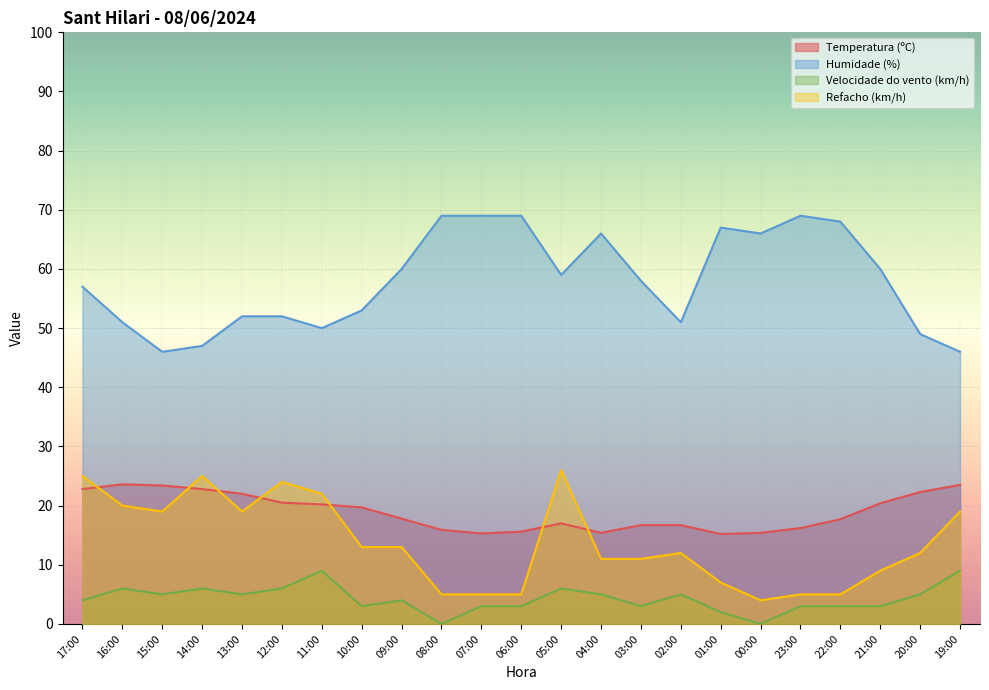

Where does the Refacho (km/h) series first go above 12?

17:00